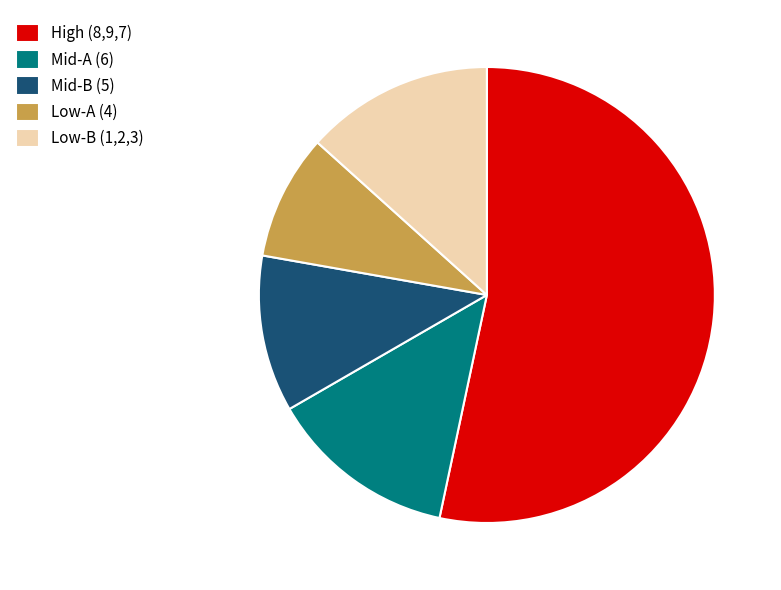

True or false: Low-B (1,2,3) accounts for 3% of the total.

False